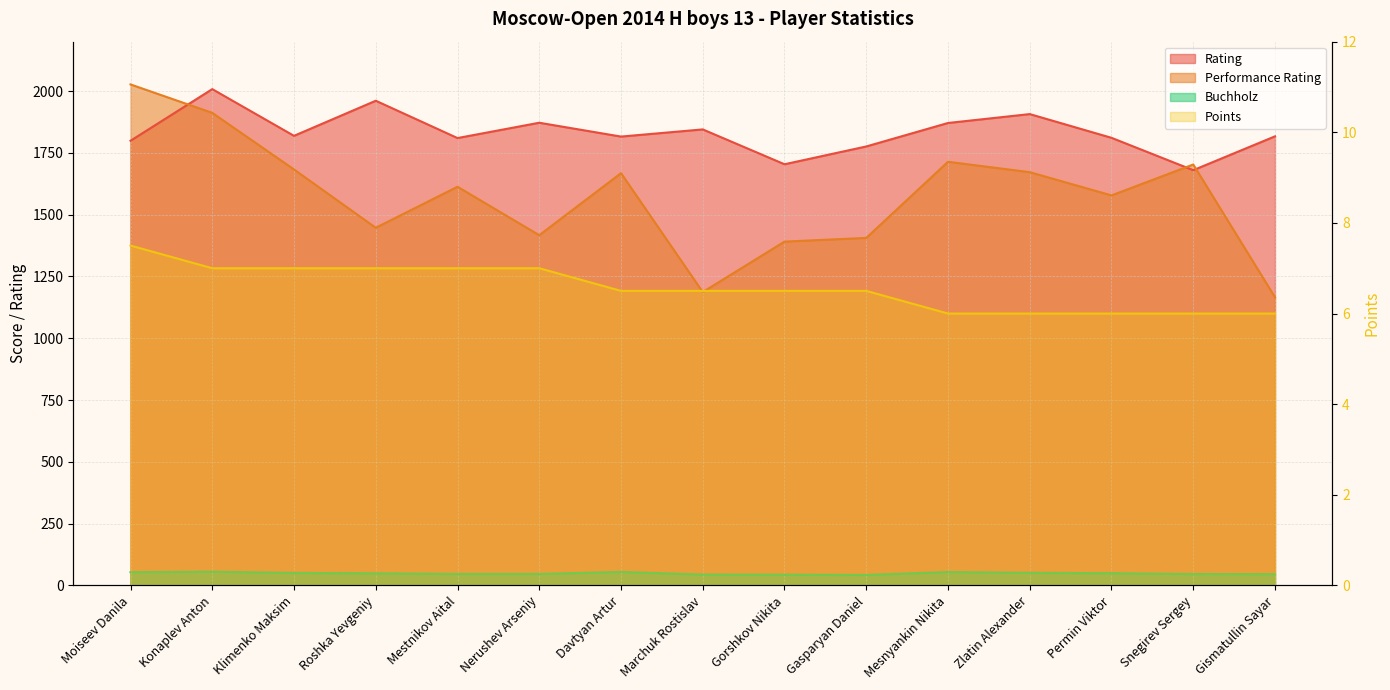

Does the chart have visible grid lines?

Yes